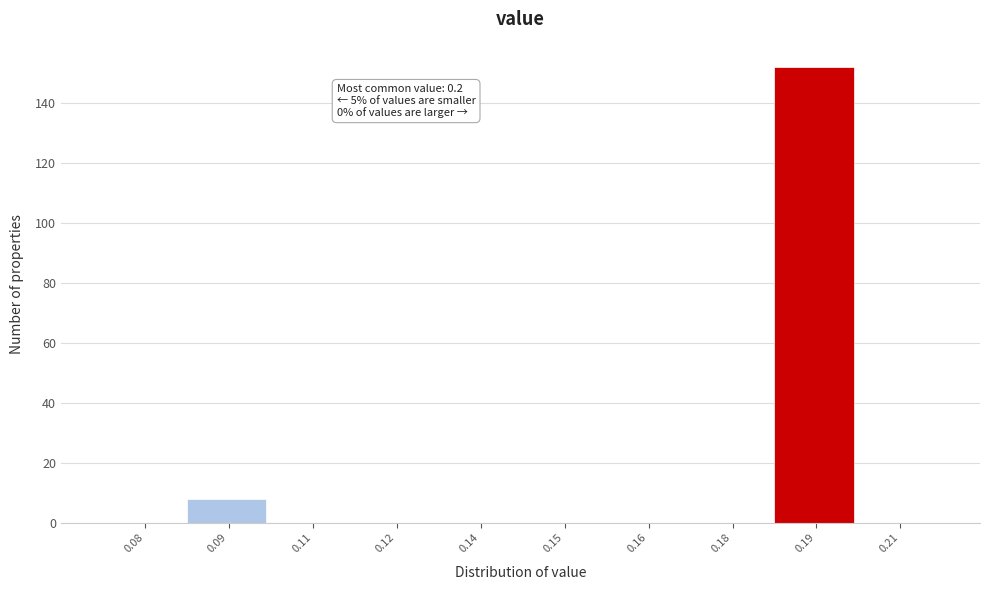

Reading left to right, list all the values displayed in this chart.

0.08=0	0.09=8	0.11=0	0.12=0	0.14=0	0.15=0	0.16=0	0.18=0	0.19=152	0.21=0